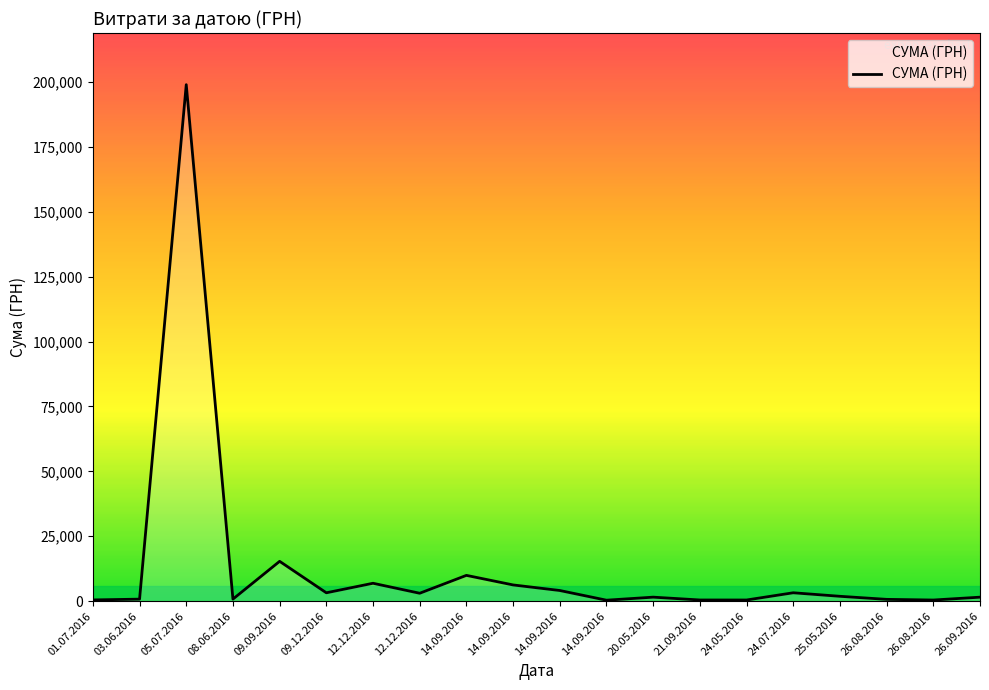

Which category has the highest value across all series?

05.07.2016